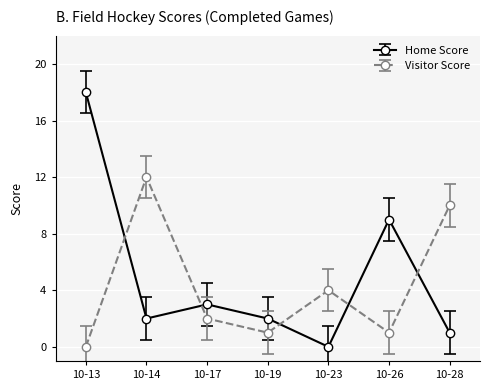

Reading right to left, what are all the values shown in this chart?

Home Score: 1	9	0	2	3	2	18
Visitor Score: 10	1	4	1	2	12	0